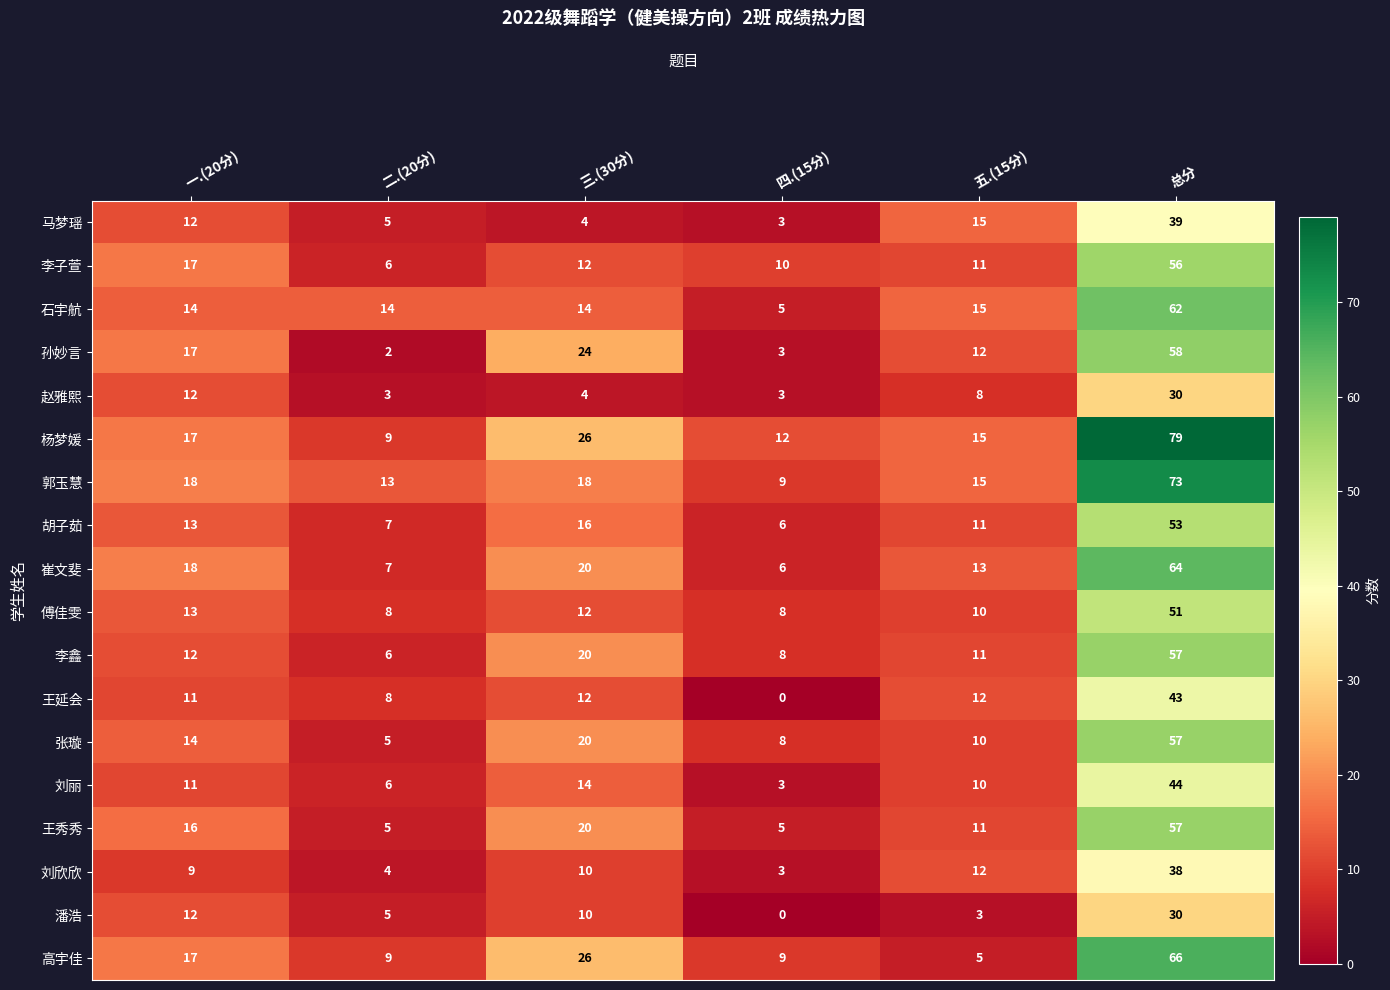

What is the maximum value for 刘丽?

44